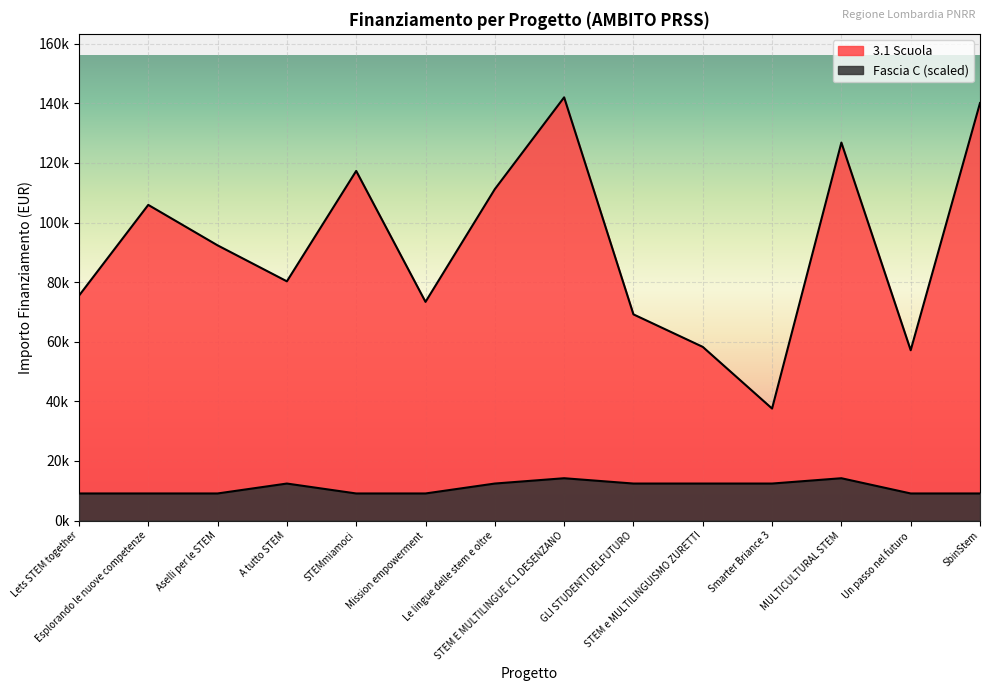

Between Esplorando le nuove competenze and MULTICULTURAL STEM, which series saw the biggest shift?

3.1 Scuola